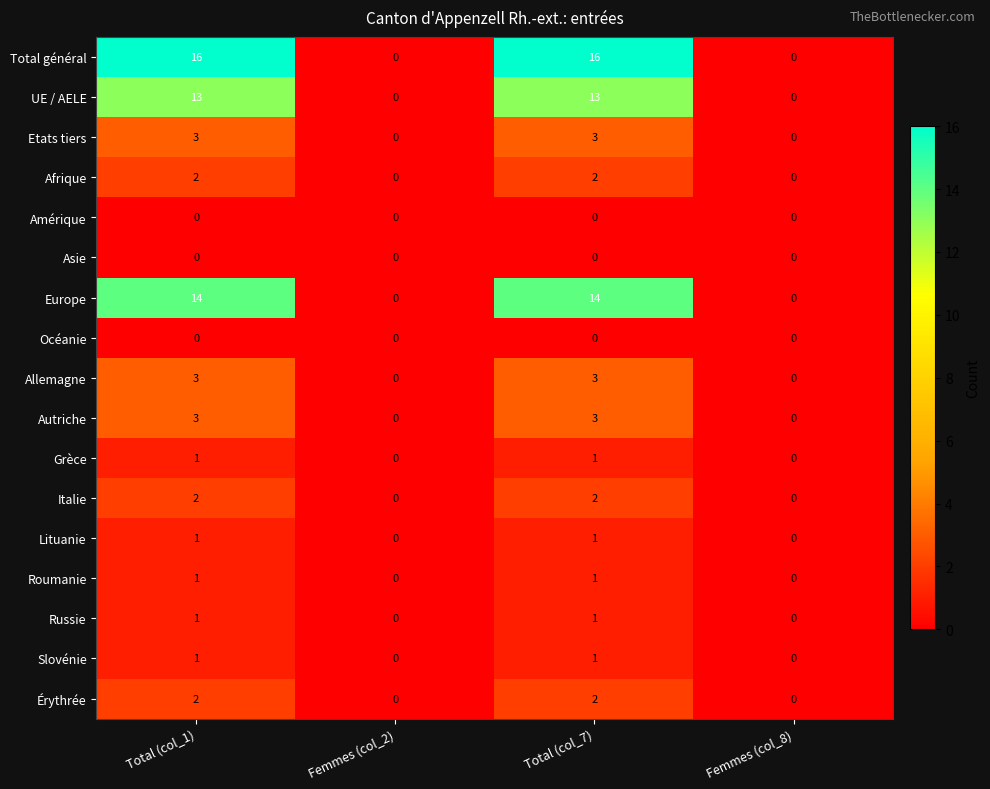

What is the spread (max minus min) of values at Total (col_1)?

16